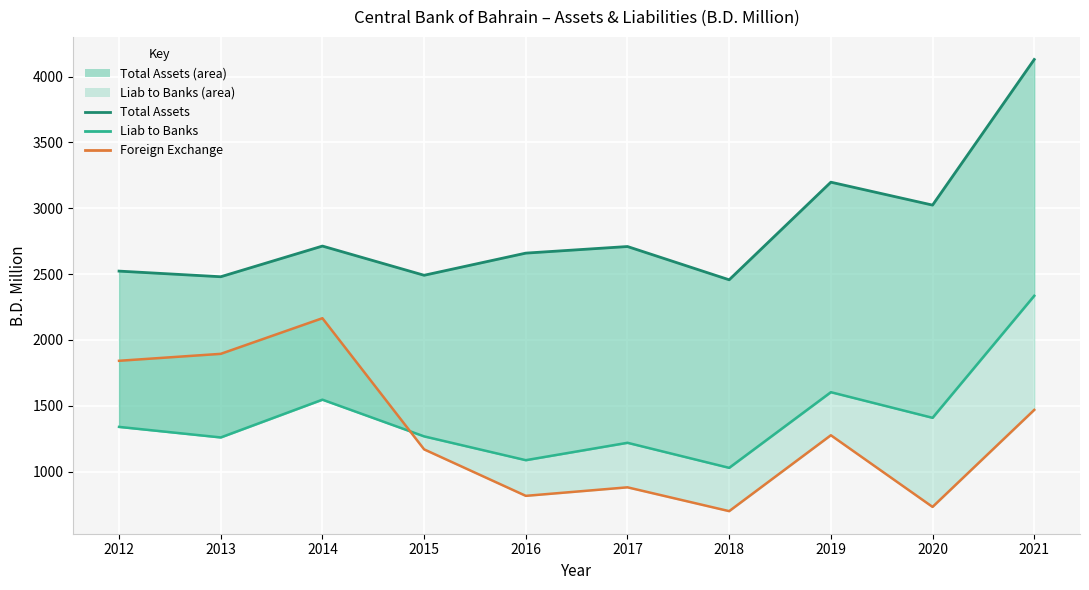

How many data points are above 1276?

5